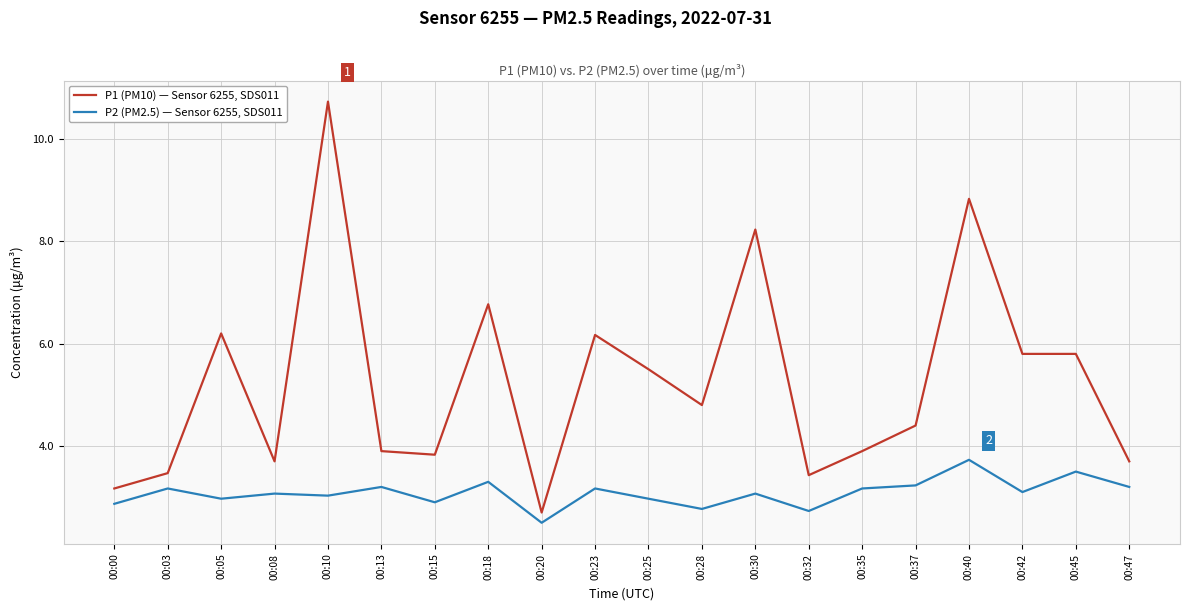

Rank the series by their maximum value, from highest to lowest.

P1 (PM10) — Sensor 6255, SDS011, P2 (PM2.5) — Sensor 6255, SDS011